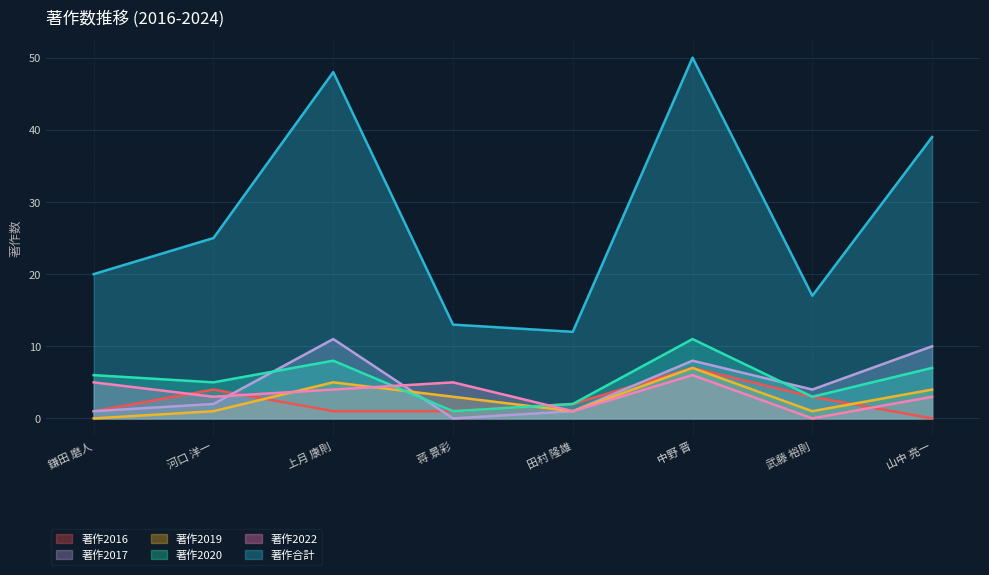

What is the total value across all series at 蒋 景彩?

23